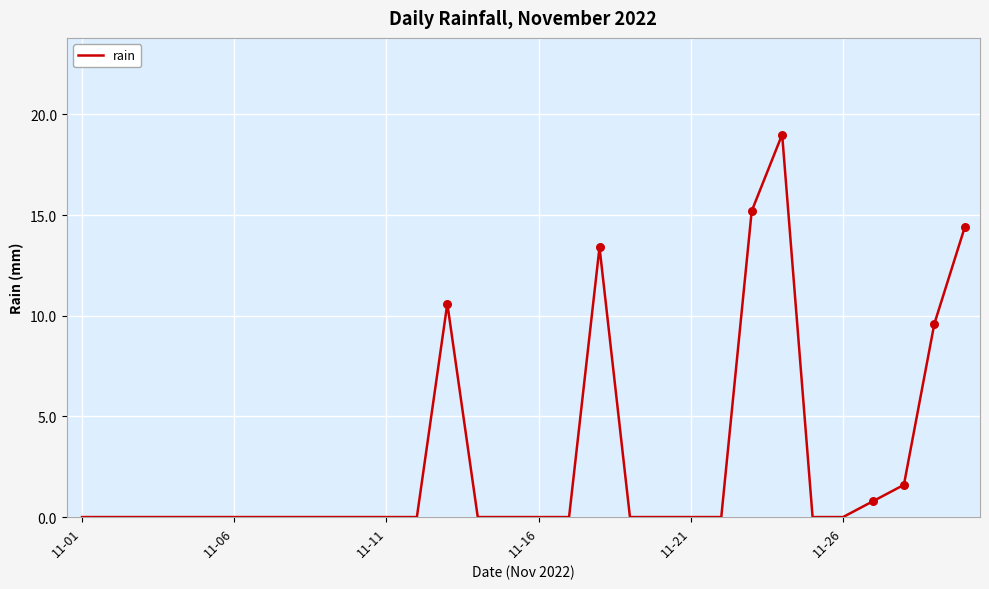

What is the difference between the maximum and minimum values?

19.0